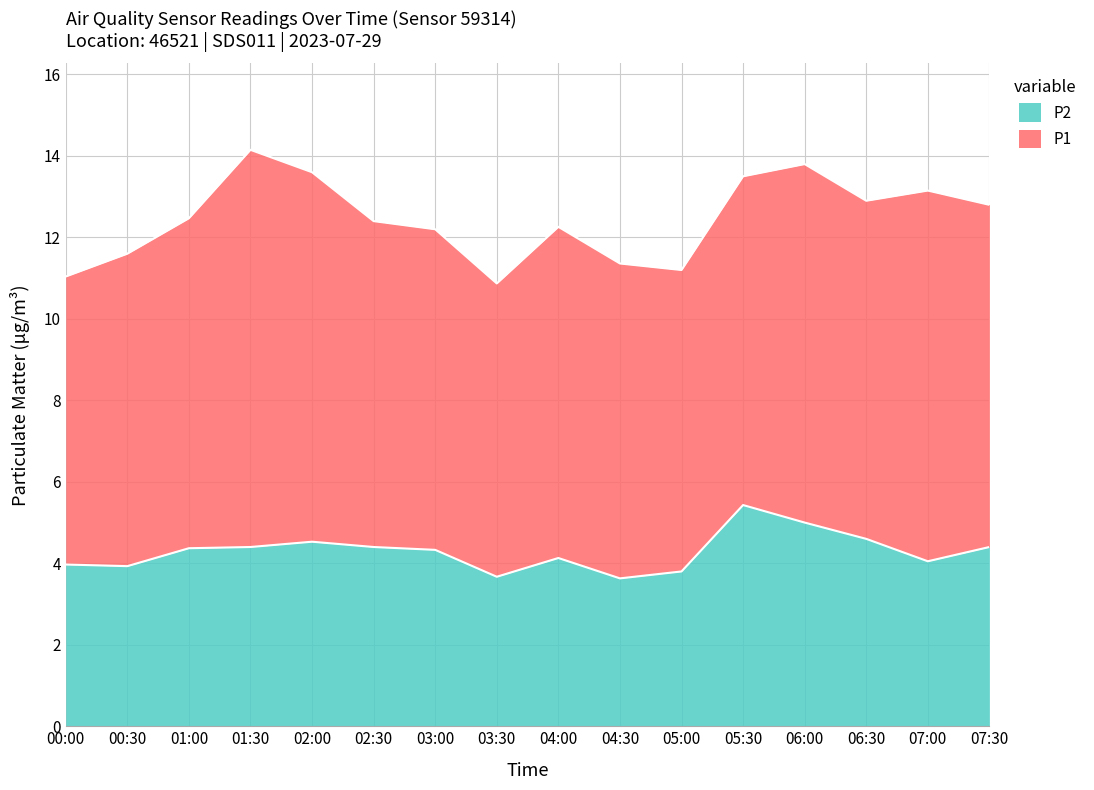

Between 03:00 and 02:00, which is larger?

02:00